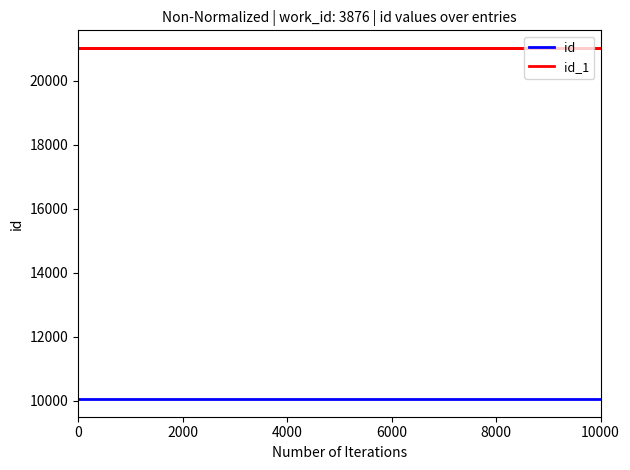

What is the greatest value displayed?

21028